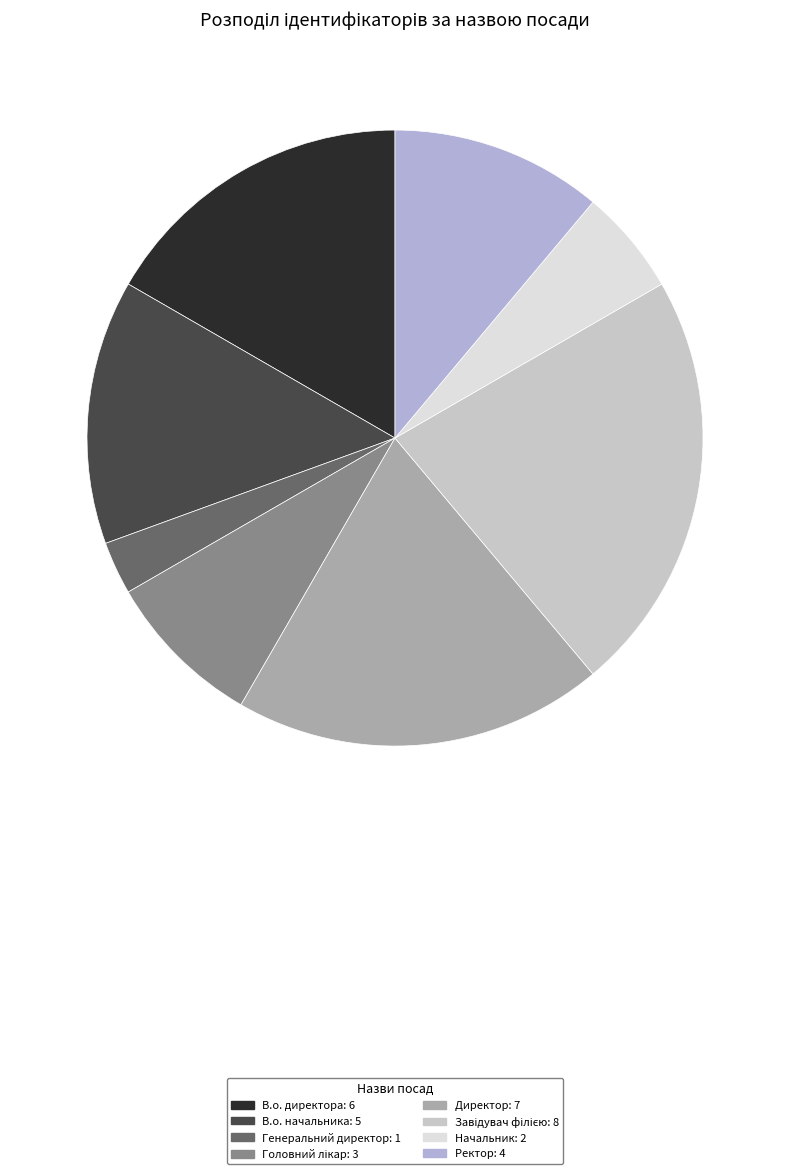

What percentage is the В.о. начальника slice, to the nearest percent?

14%